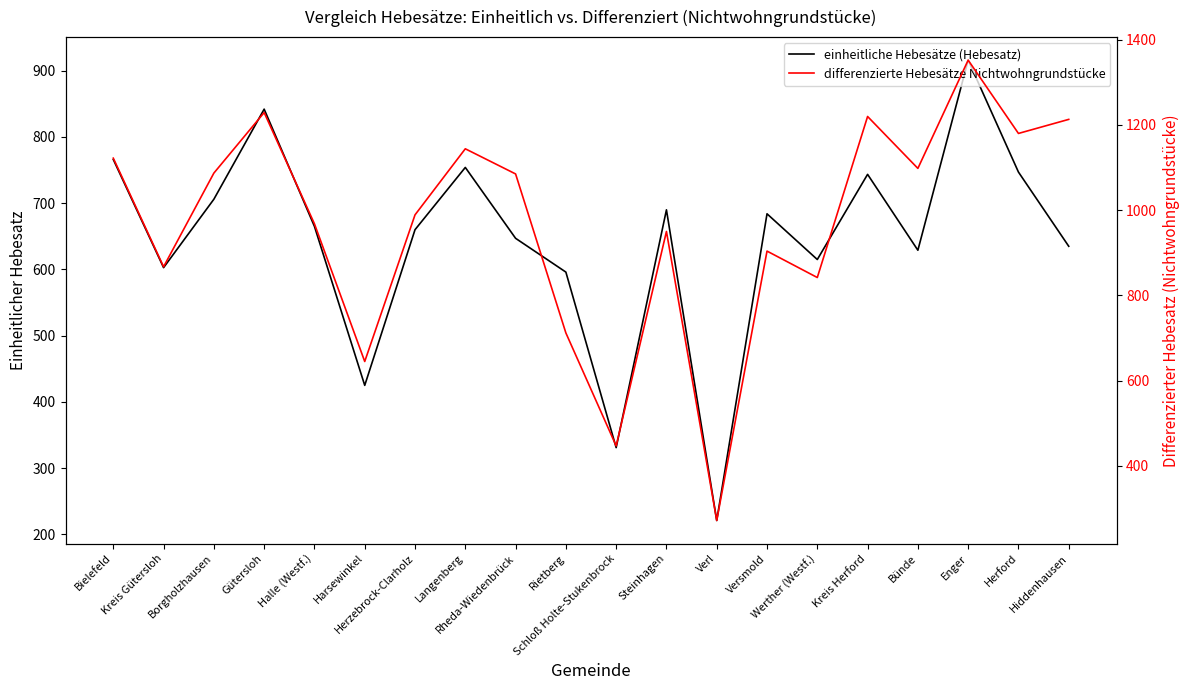

How many lines are shown in the chart?

2